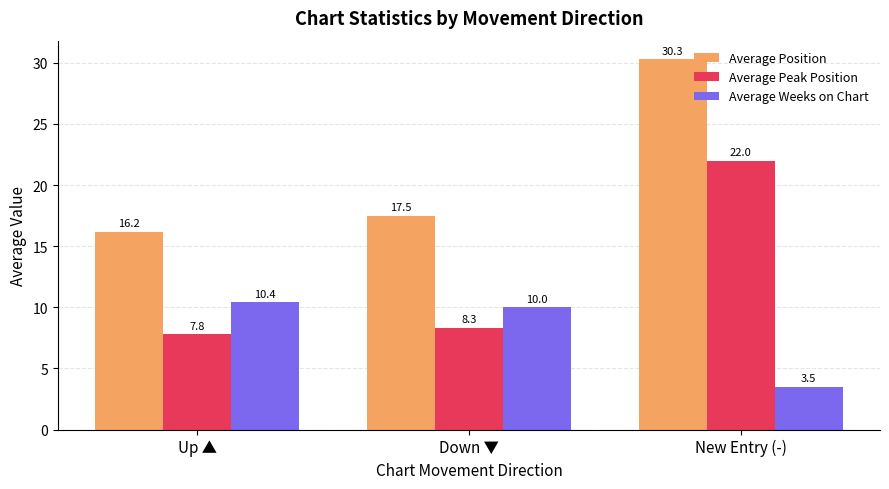

Rank the series by their maximum value, from highest to lowest.

Average Position, Average Peak Position, Average Weeks on Chart